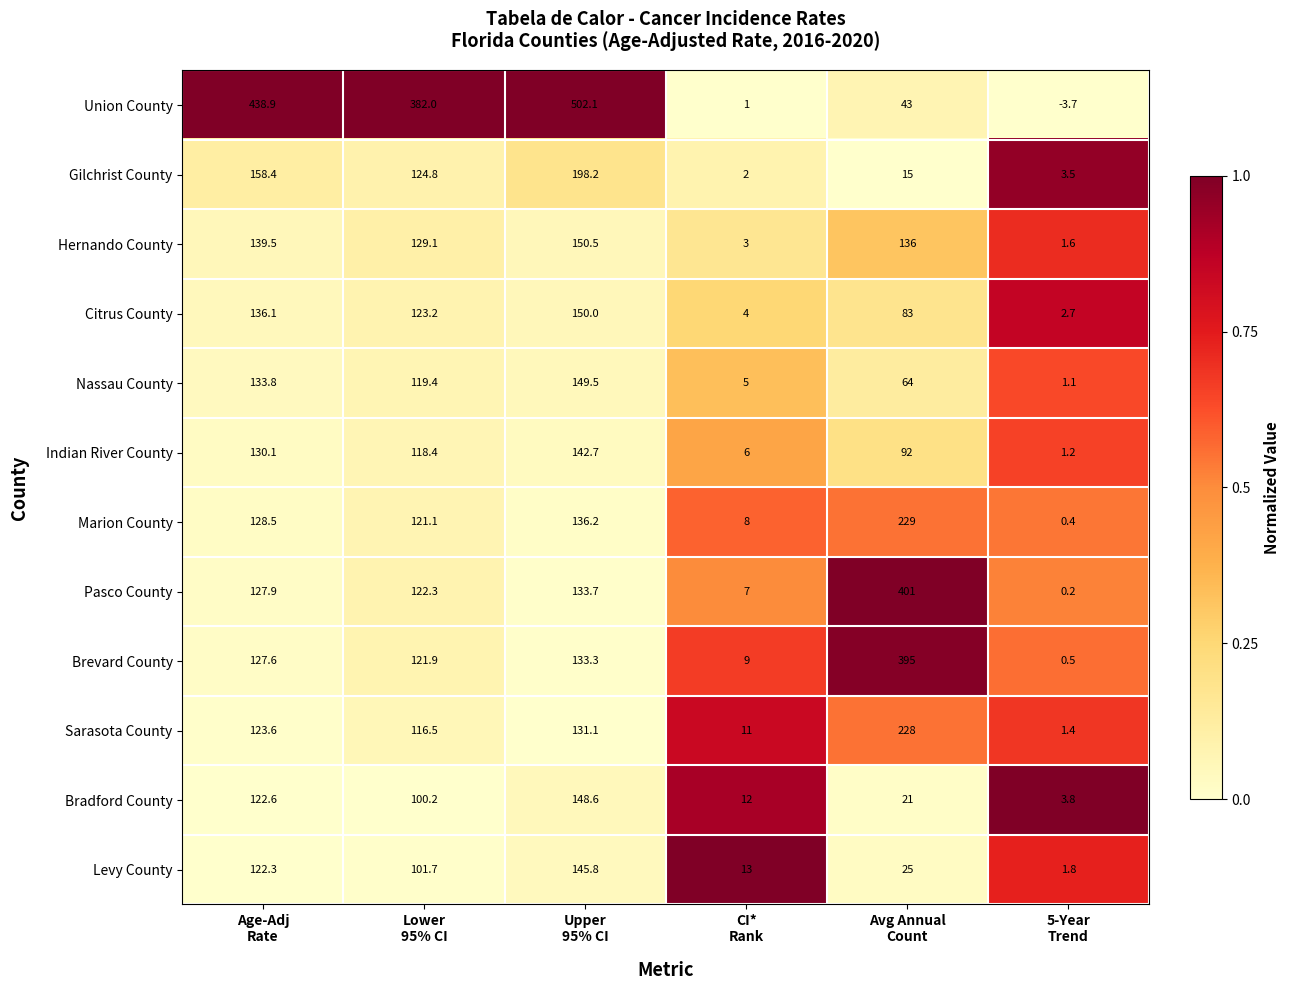

What is the difference between the maximum and minimum values in the Citrus County series?

147.3